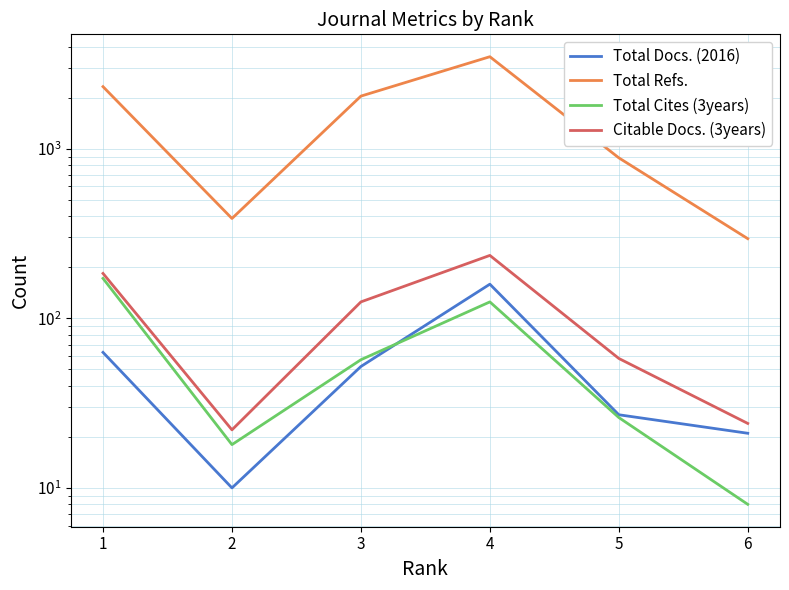

Which series has the widest spread of values?

Total Refs.